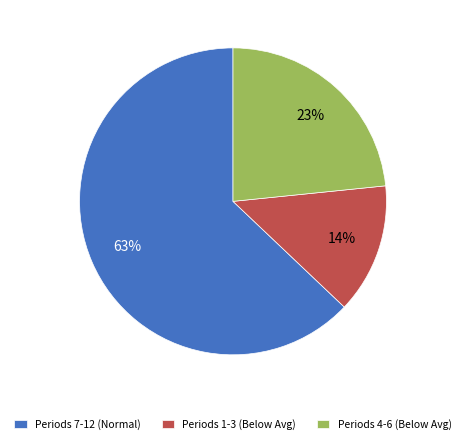

What is the ratio of the value at Periods 4-6 (Below Avg) to the value at Periods 7-12 (Normal)?

0.4